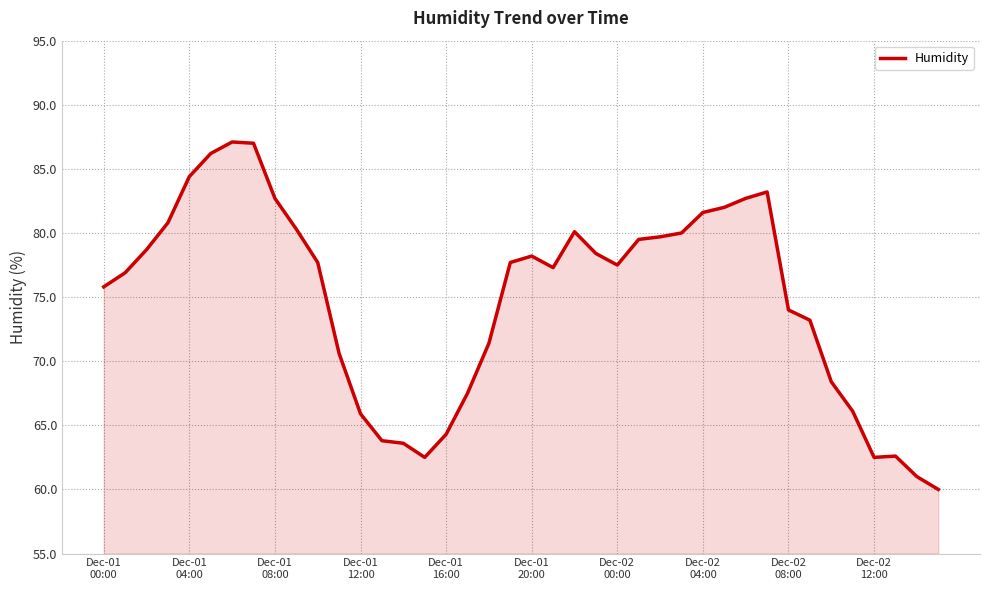

What is the greatest value displayed?

87.1